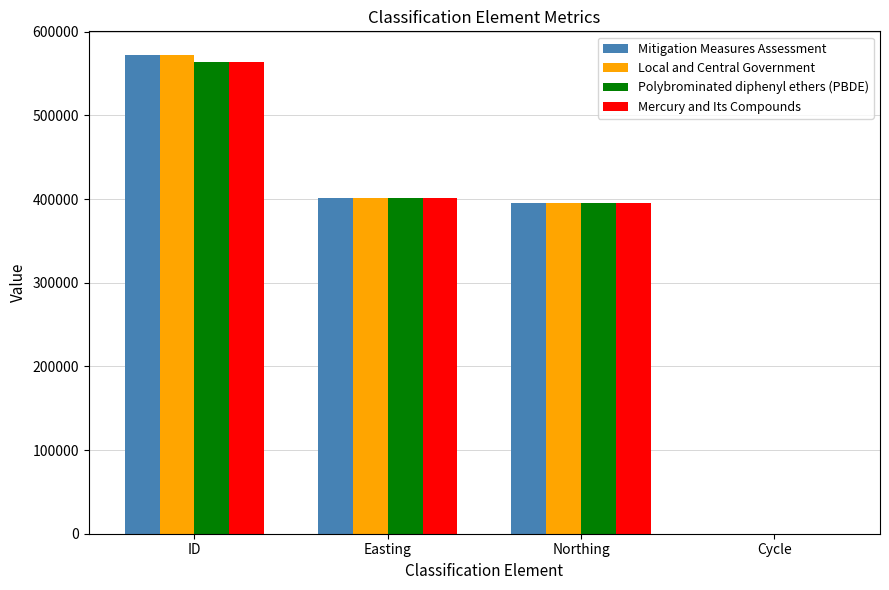

What is the sum of the Mitigation Measures Assessment values at Northing and ID?

966574